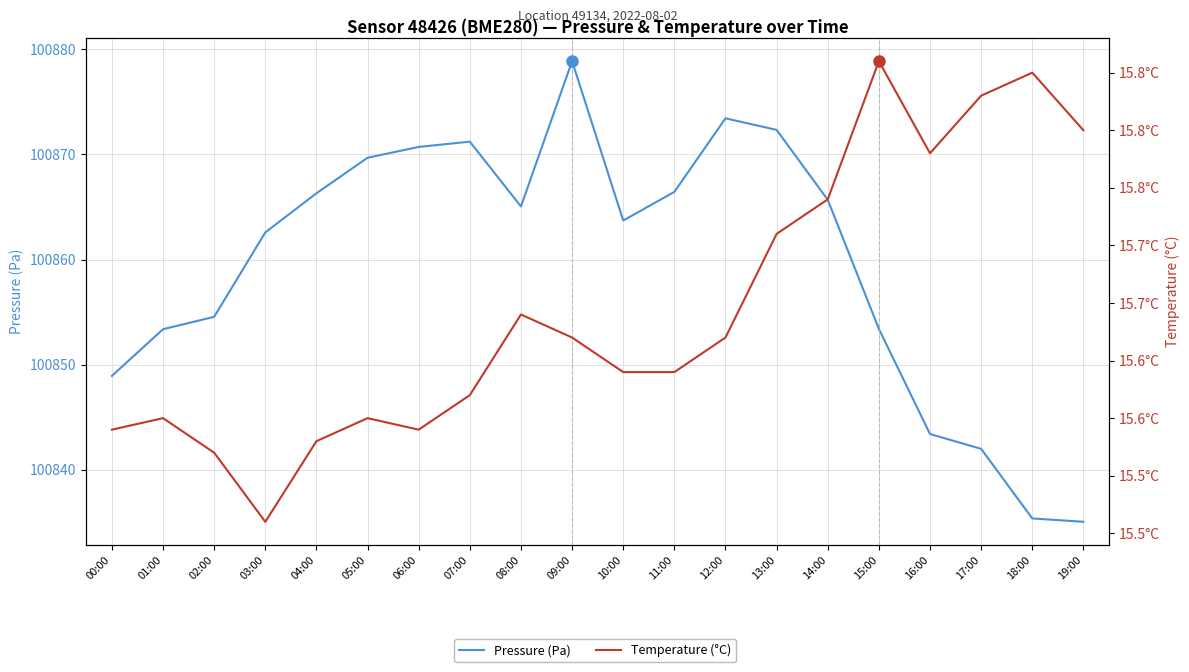

Read the Pressure (Pa) value at 09:00.

100878.9